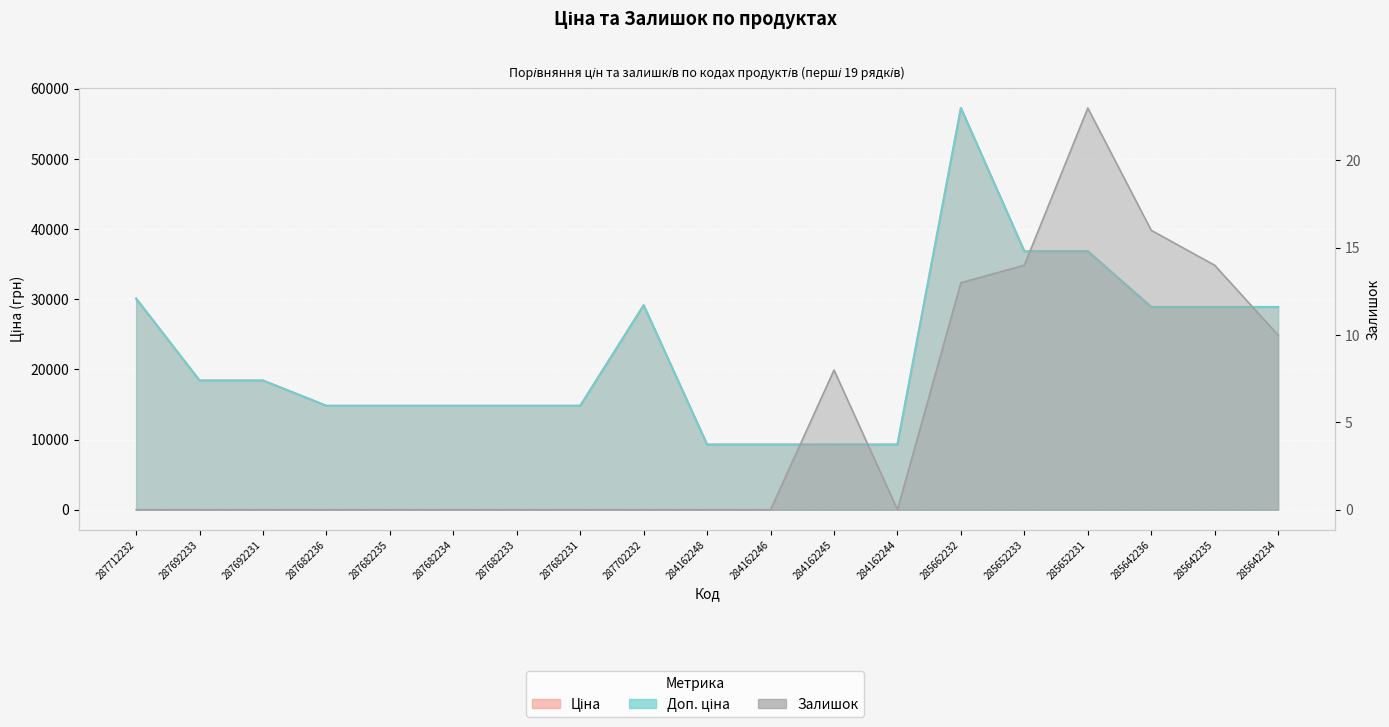

How many distinct data groups are displayed?

3